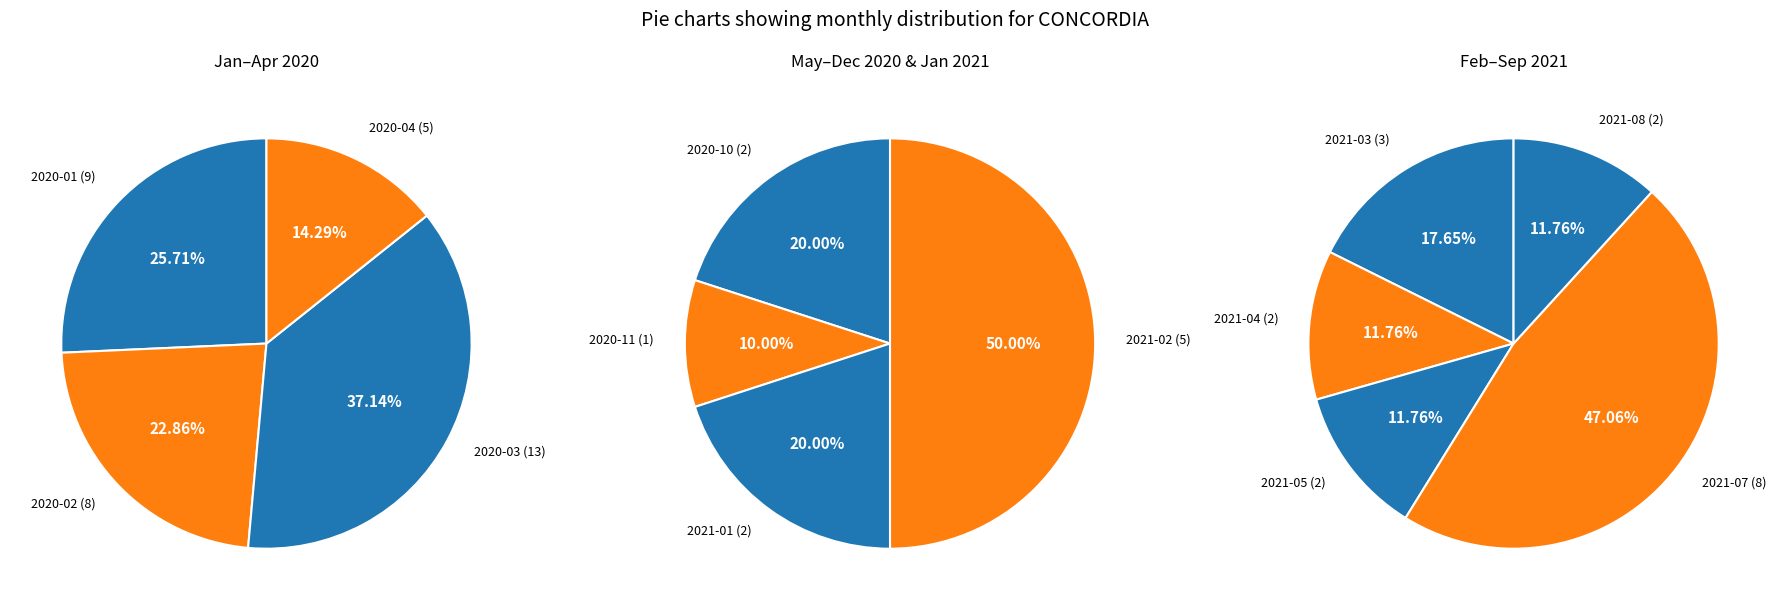

Between 2020-07 and 2021-01, which is larger?

2021-01